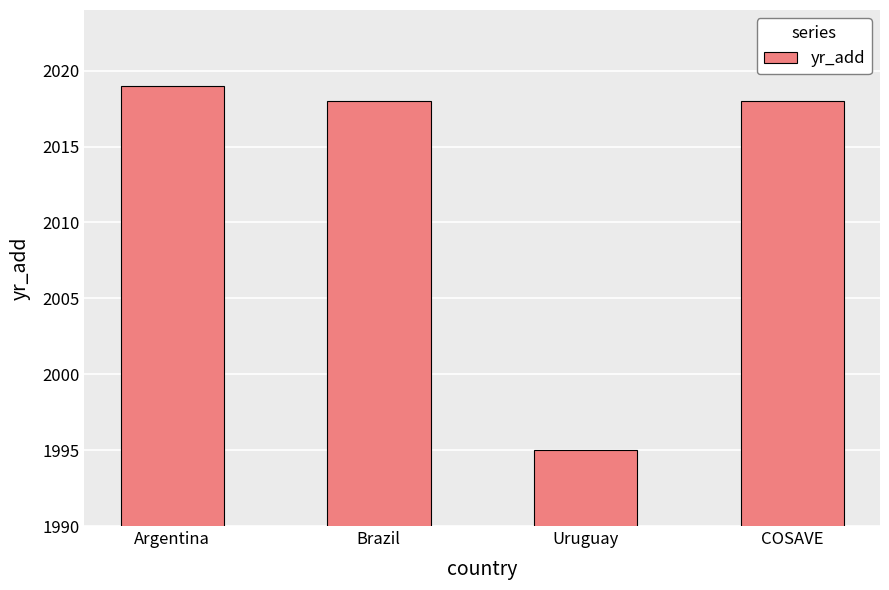

What is the approximate value at COSAVE?

2018